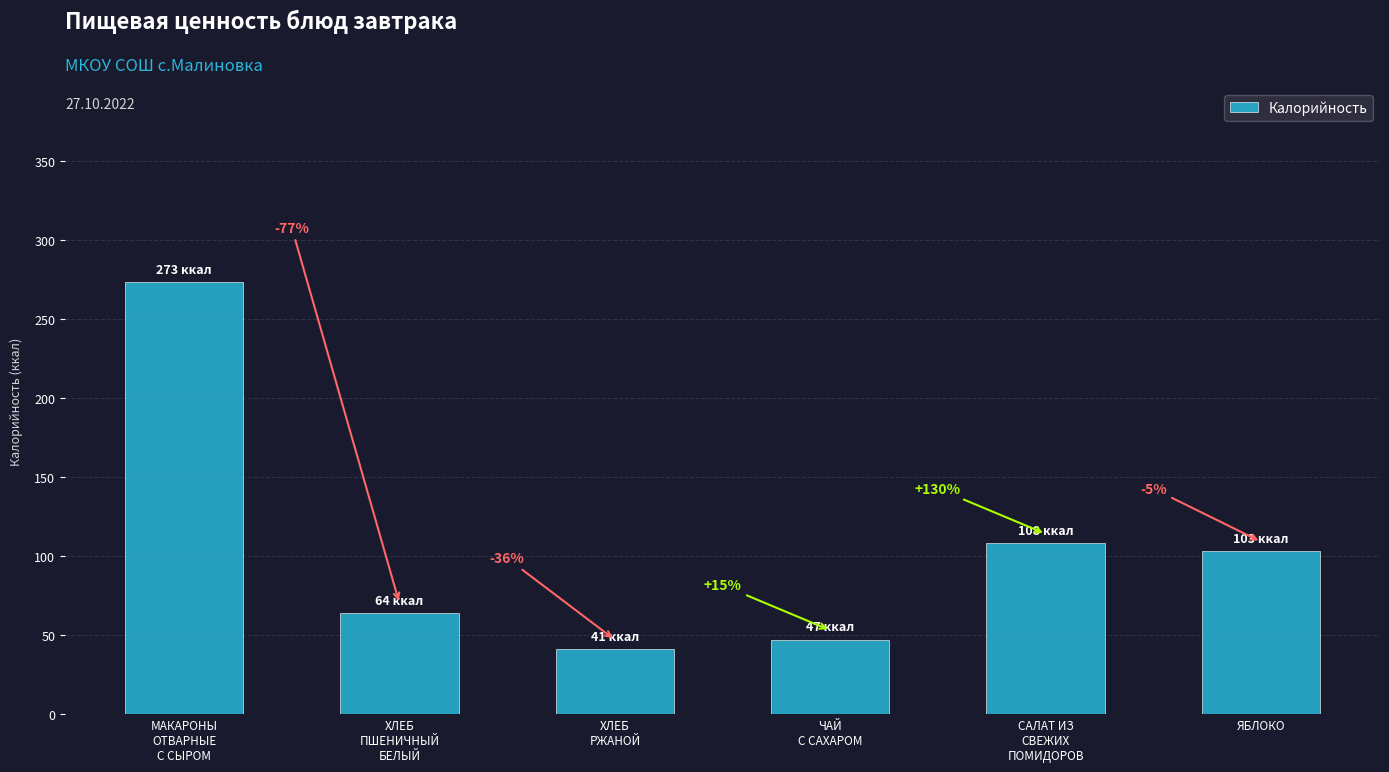

What is the sum of the values at ХЛЕБ
ПШЕНИЧНЫЙ
БЕЛЫЙ and ХЛЕБ
РЖАНОЙ?

105